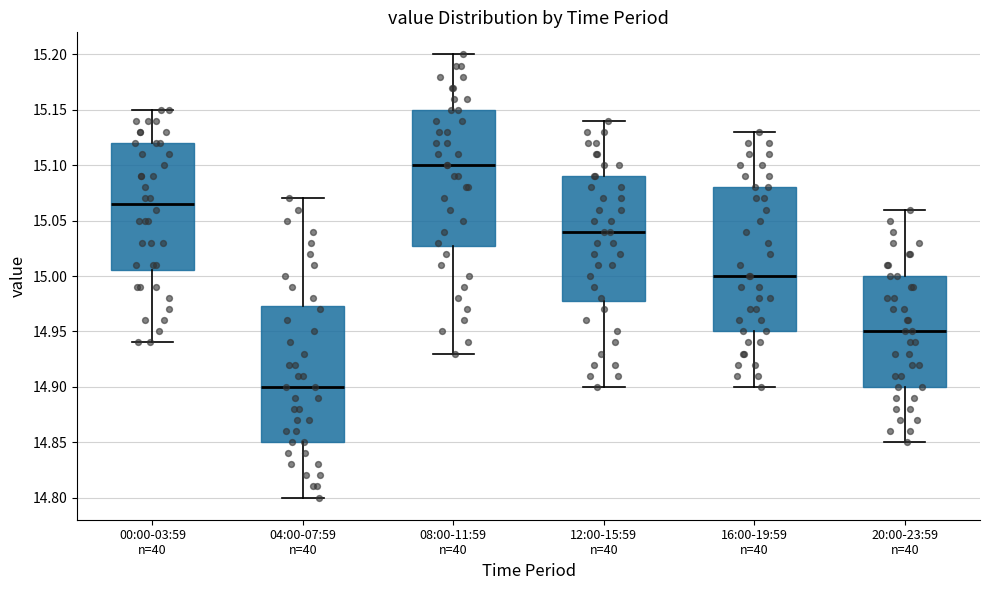

Comparing the boxes themselves (not the whiskers), which one is the tallest?

16:00-19:59 n=40